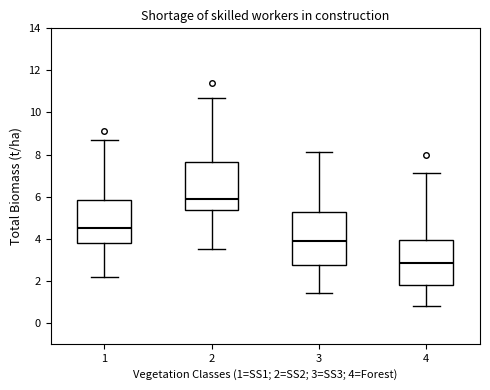

Reading left to right, read every box against the y-axis: the position of its median line, the range the box covers, and the ends of its whiskers. The values are not printed on the chart, so give them approximately, as read against the axis.

1: median 4.6, box 3.8 to 5.8, whiskers 2.2 to 8.8
2: median 6.0, box 5.4 to 7.6, whiskers 3.6 to 10.8
3: median 4.0, box 2.8 to 5.2, whiskers 1.4 to 8.2
4: median 2.8, box 1.8 to 4.0, whiskers 0.8 to 7.2